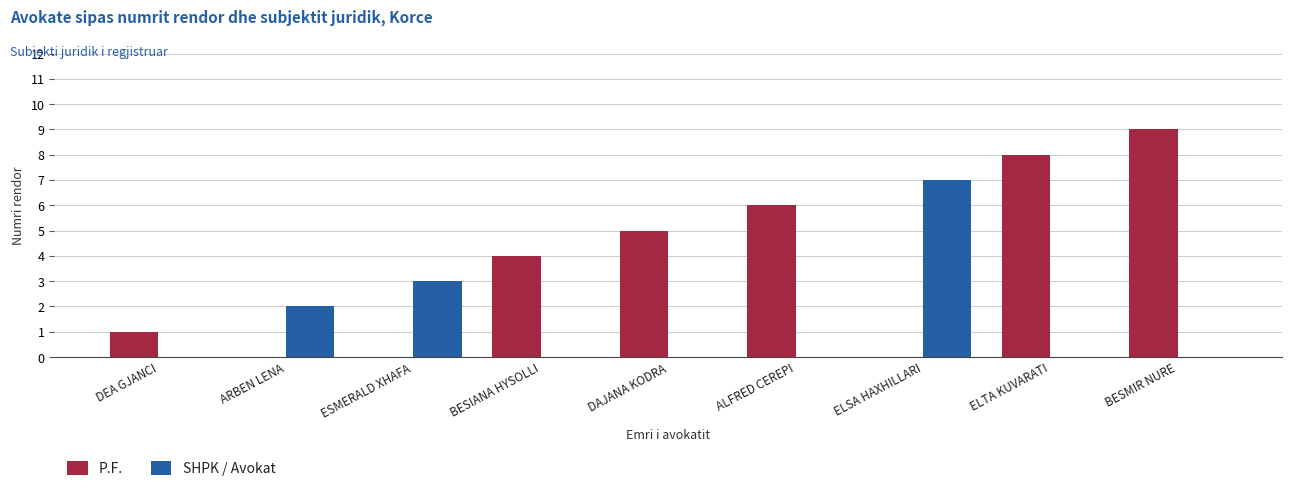

What value does the SHPK / Avokat series have at ELSA HAXHILLARI?

7